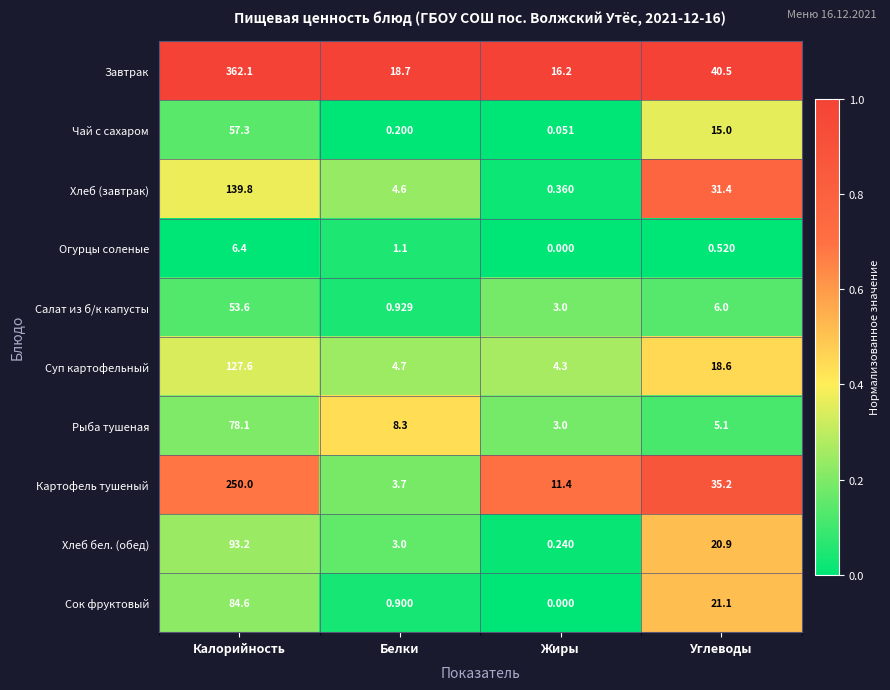

At how many categories does at least one series exceed 0?

4